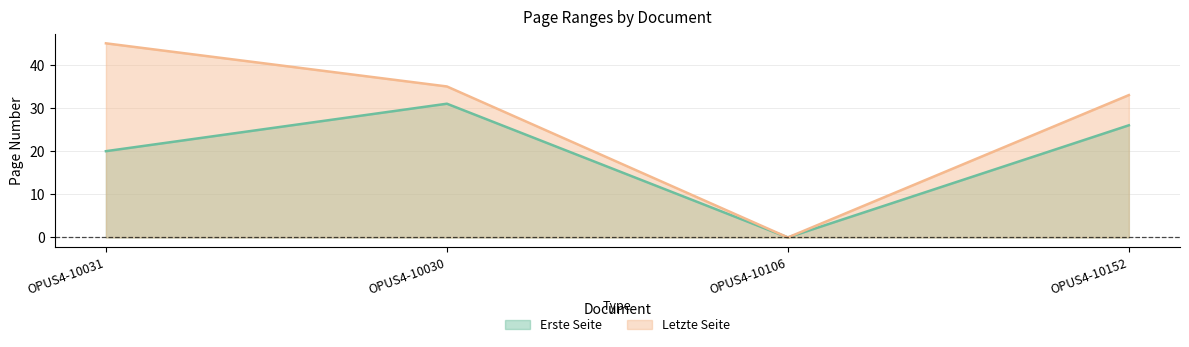

What is the sum of the Erste Seite values at OPUS4-10152 and OPUS4-10030?

57